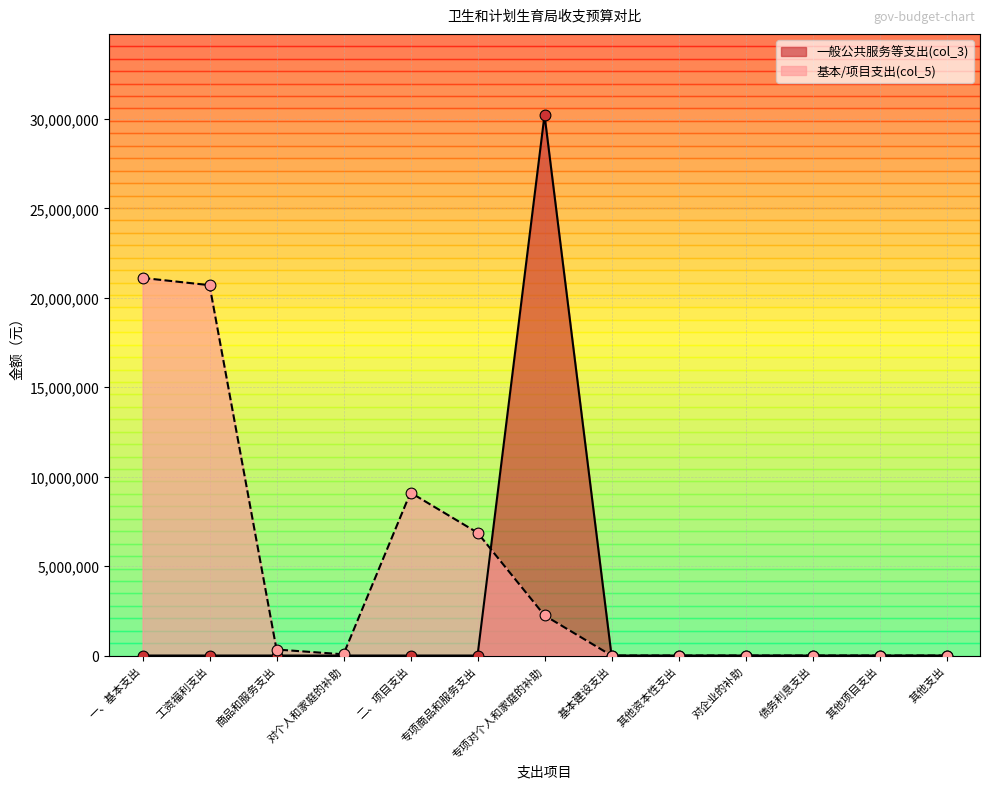

Which series has the largest Y range (max minus min)?

一般公共服务等支出(col_3)